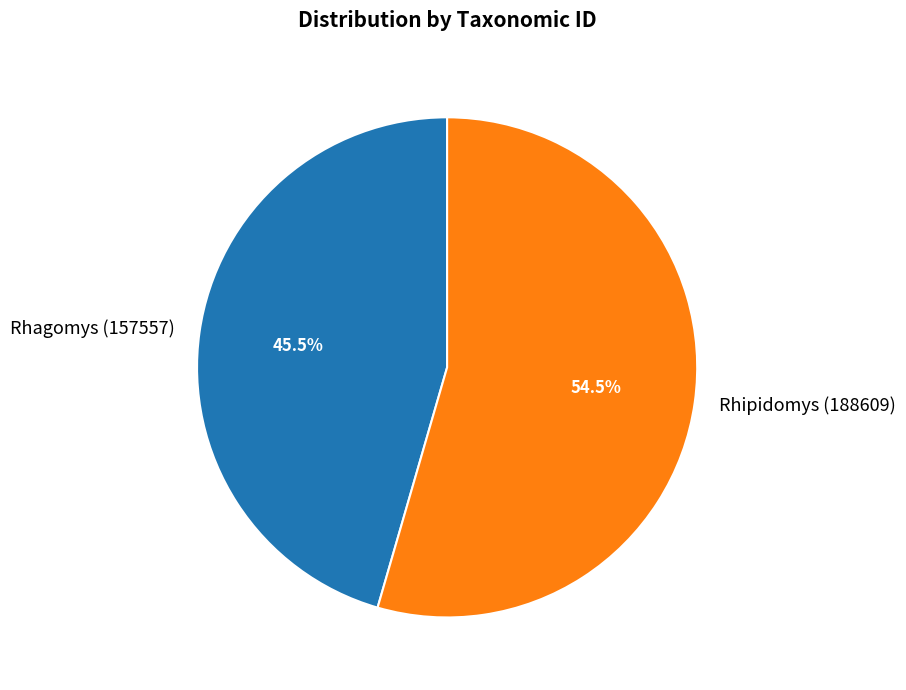

How many slices are in this pie chart?

2